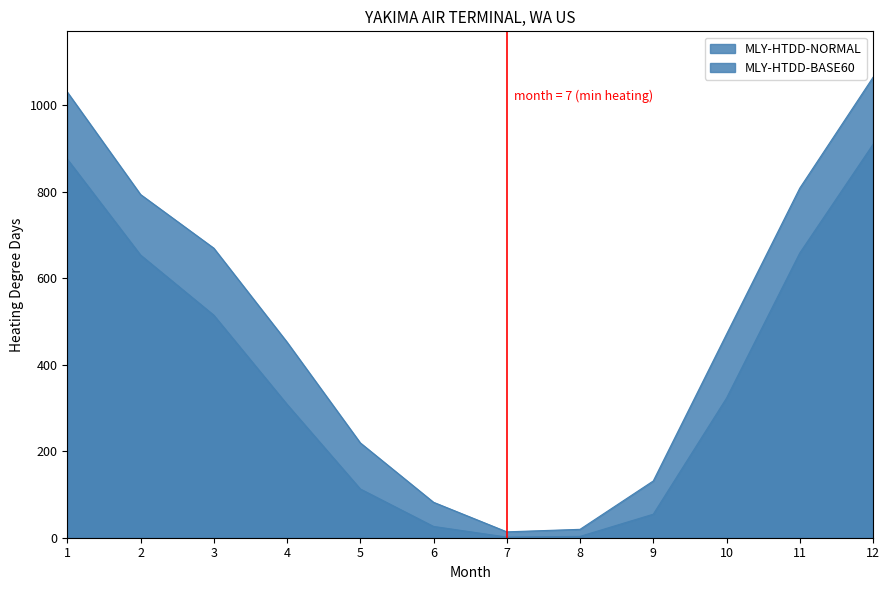

What is the approximate value of MLY-HTDD-NORMAL at 9?

131.3